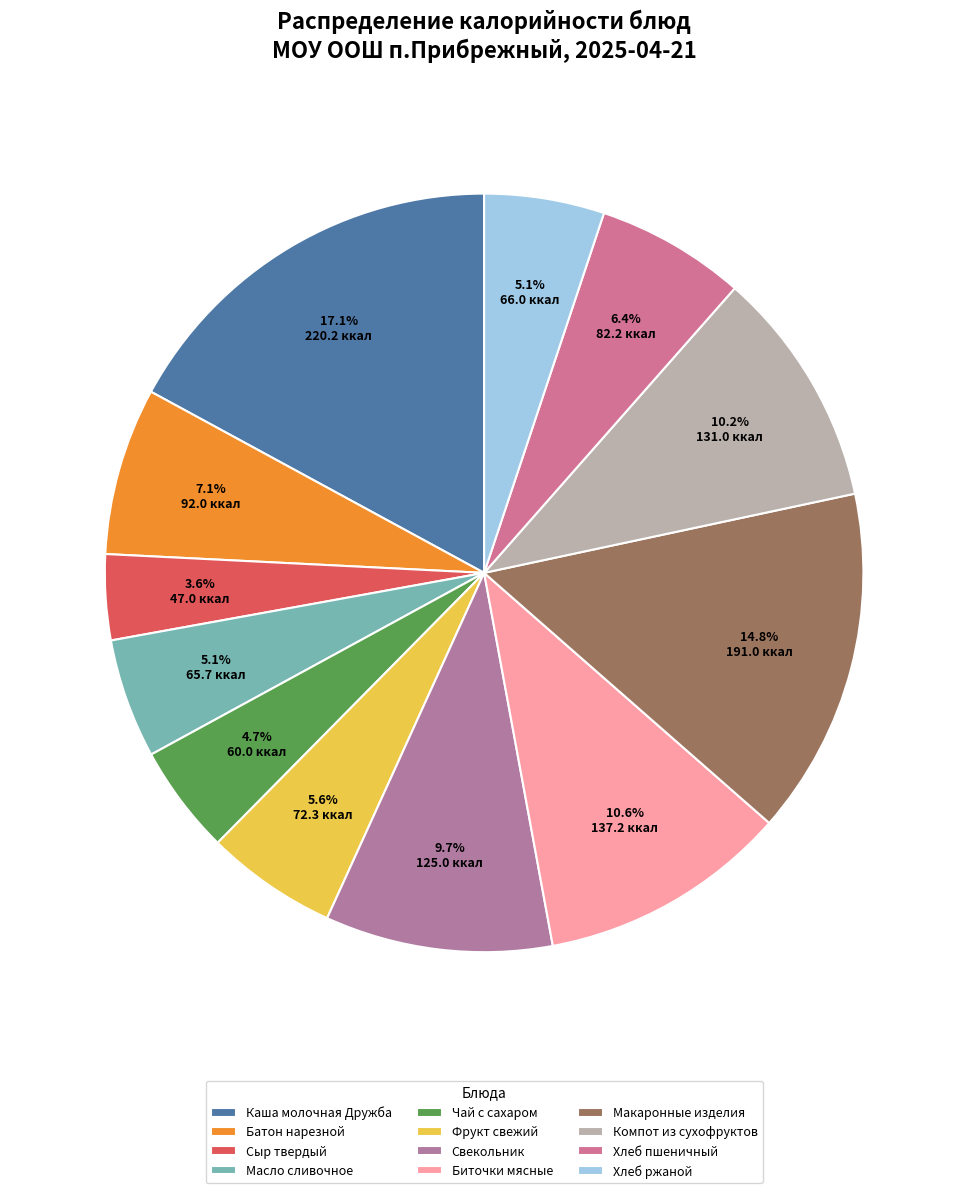

Which slice is the largest?

Каша молочная Дружба